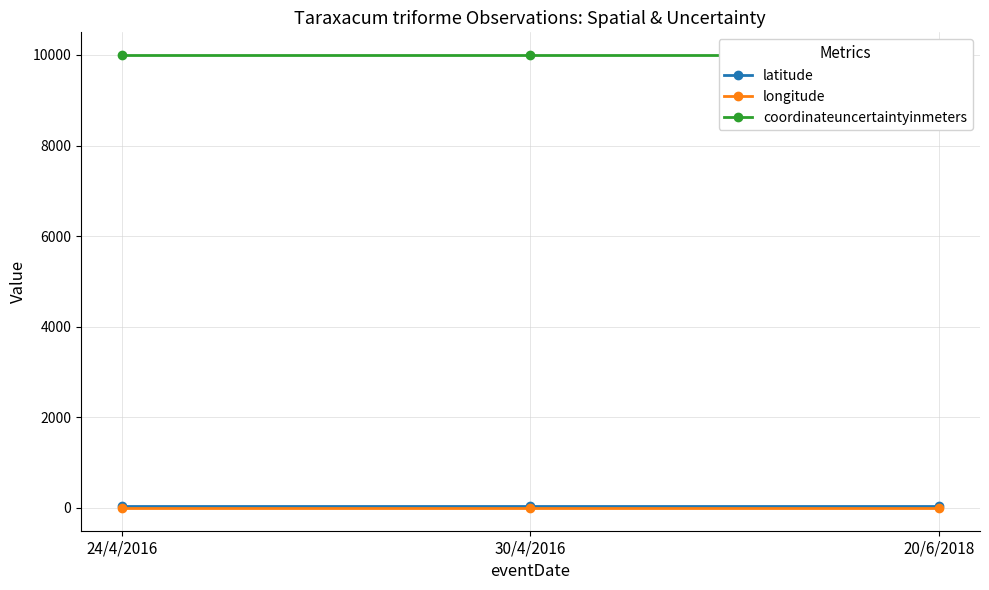

Count the number of data series in this chart.

3